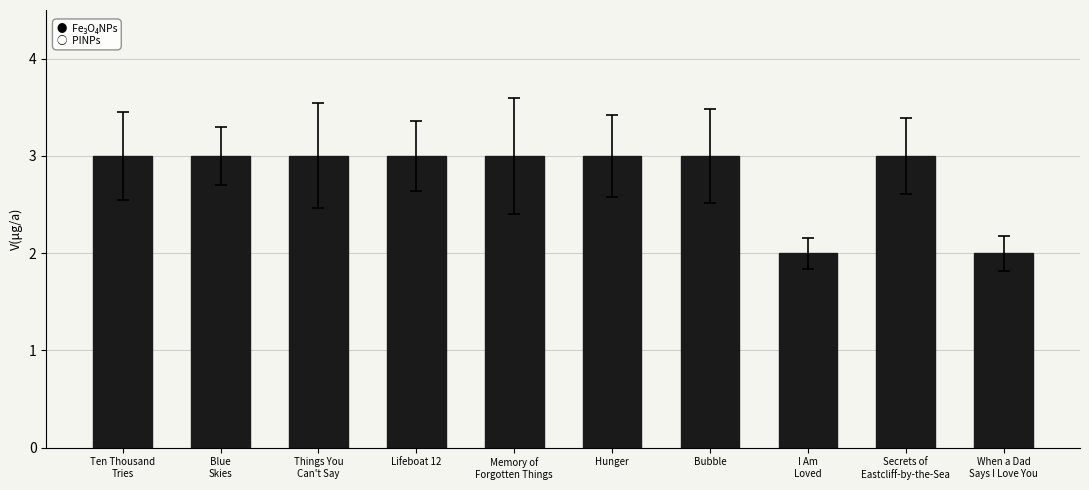

Reading left to right, transcribe all the data shown in this chart.

Ten Thousand
Tries=3	Blue
Skies=3	Things You
Can't Say=3	Lifeboat 12=3	Memory of
Forgotten Things=3	Hunger=3	Bubble=3	I Am
Loved=2	Secrets of
Eastcliff-by-the-Sea=3	When a Dad
Says I Love You=2